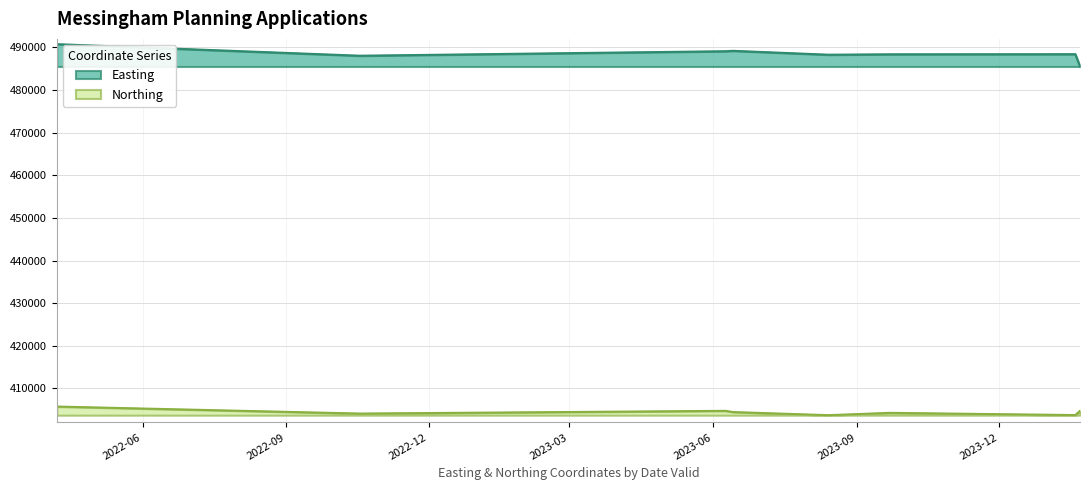

How many lines are shown in the chart?

2